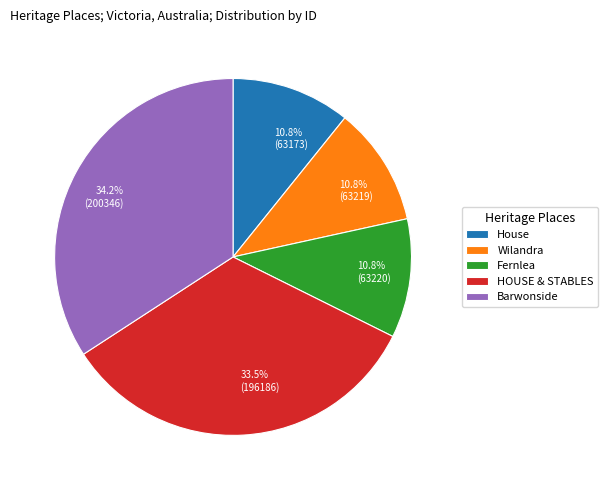

How many slices are in this pie chart?

5